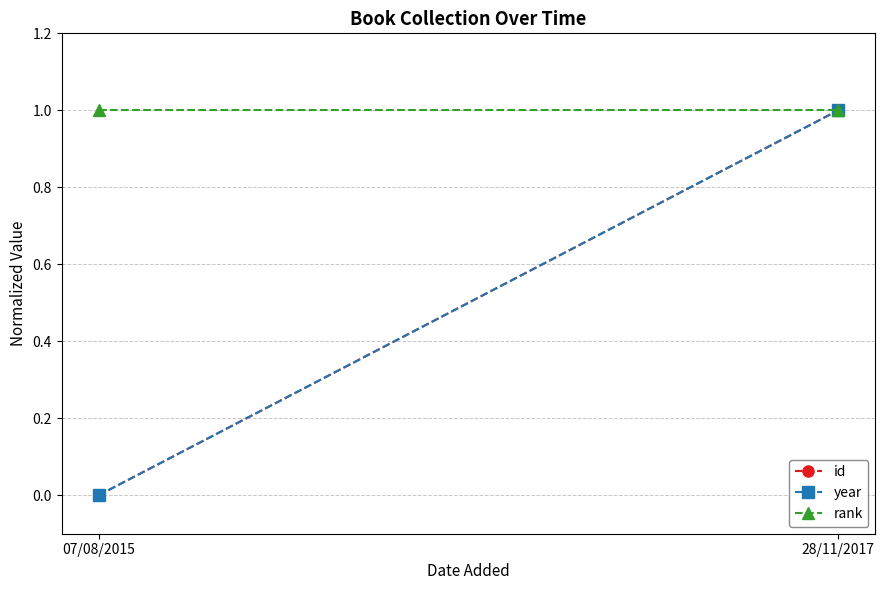

Reading left to right, transcribe all the data shown in this chart.

id: 07/08/2015=0	28/11/2017=1
year: 07/08/2015=0	28/11/2017=1
rank: 07/08/2015=1	28/11/2017=1